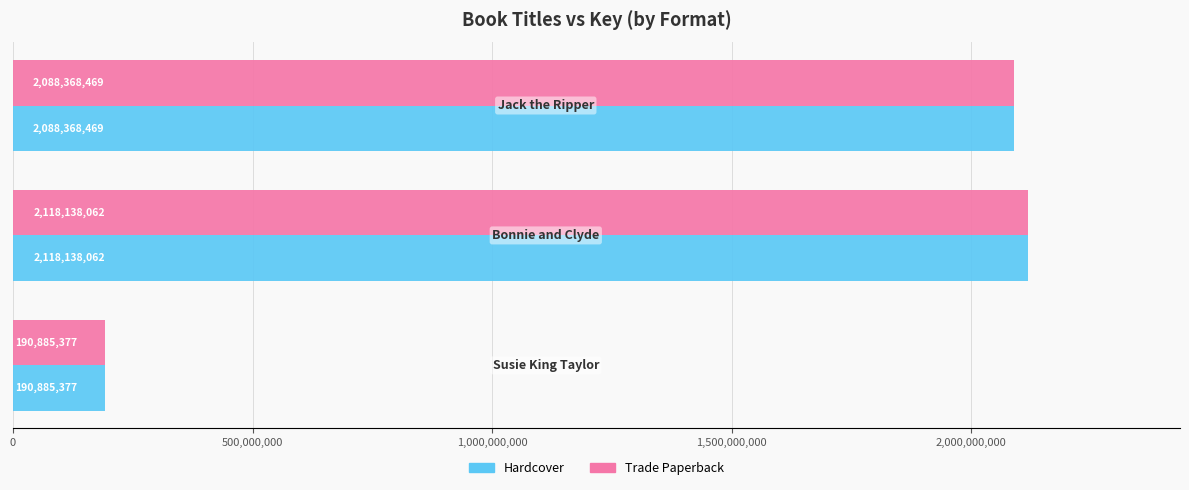

What is the maximum value for Hardcover?

2118138062